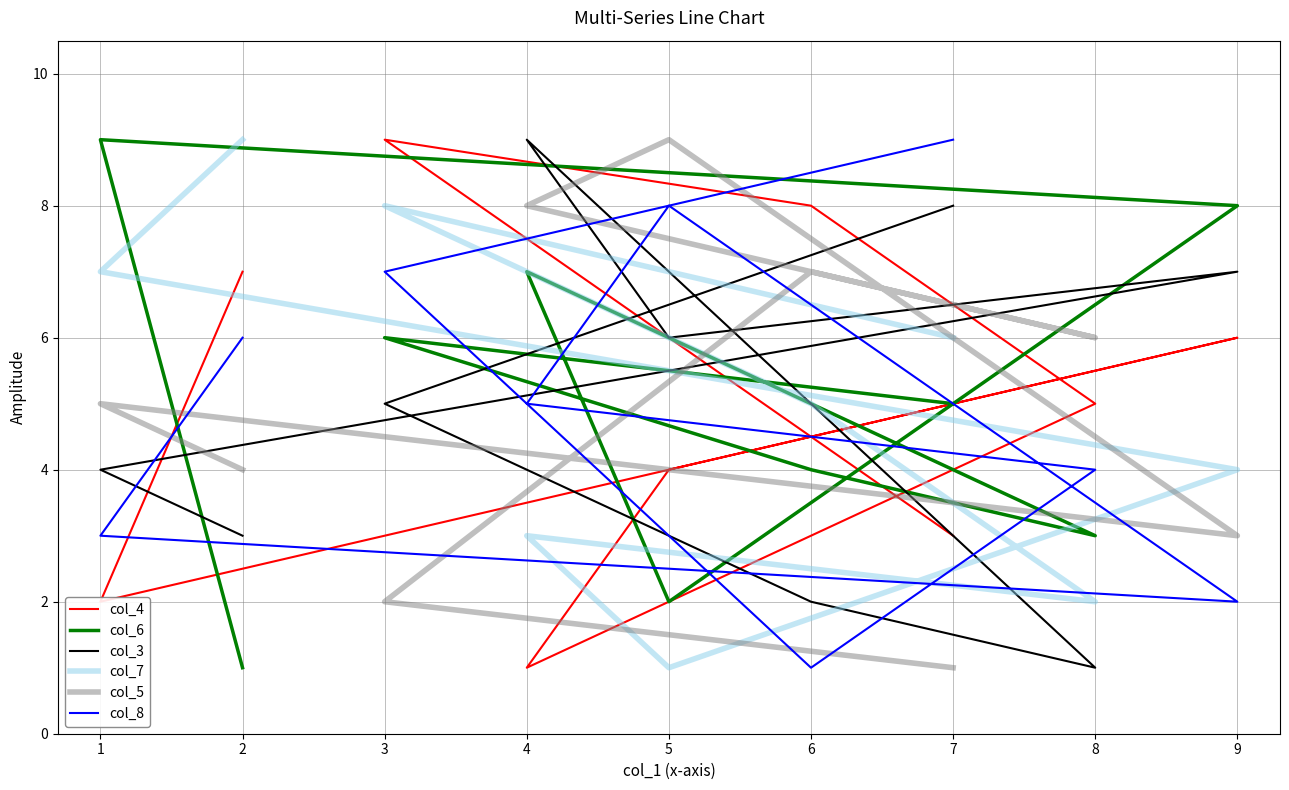

True or false: col_7 and col_6 intersect in this chart.

True